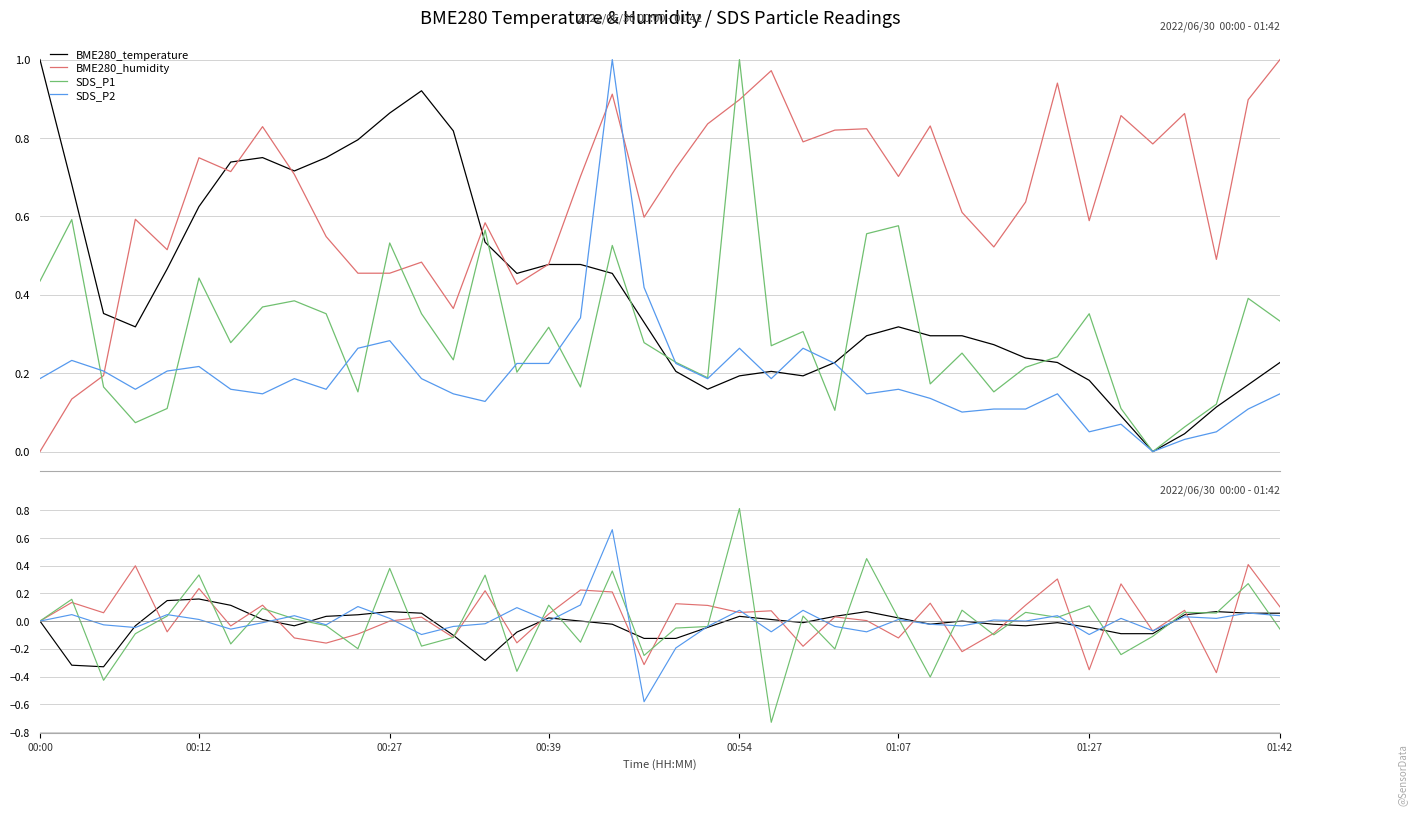

How many interior local valleys does the SDS_P2 series have?

13